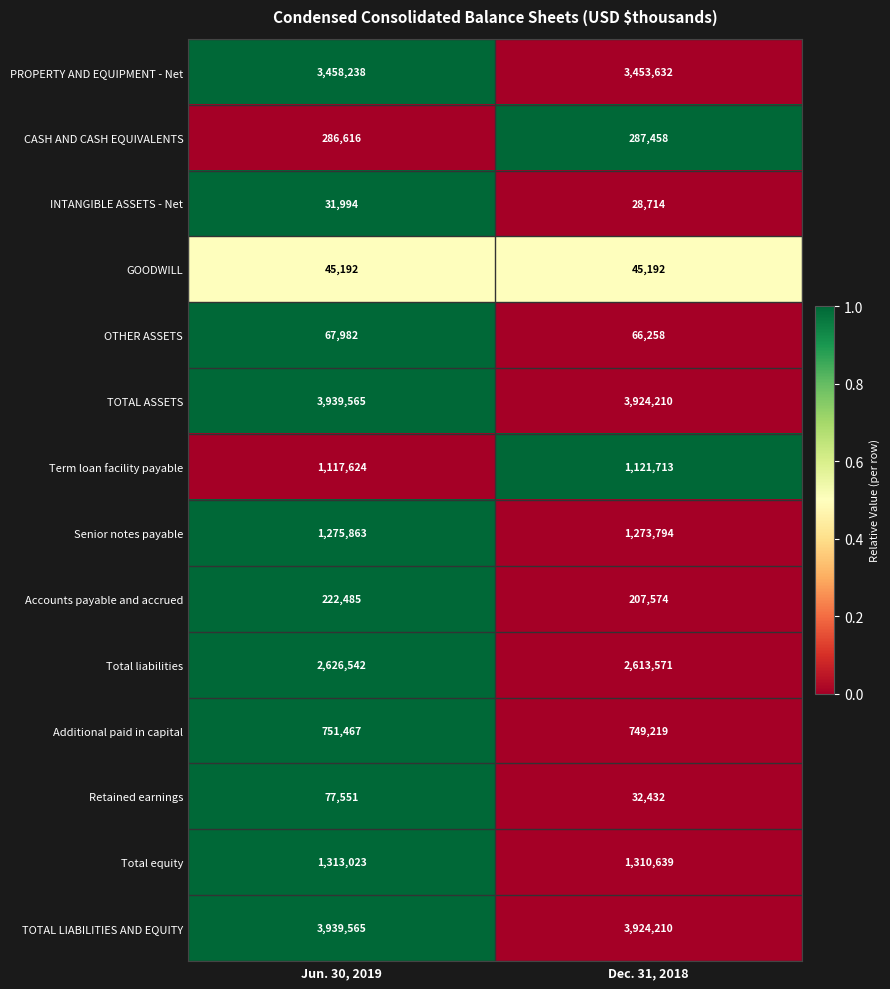

Between Jun. 30, 2019 and Dec. 31, 2018, which series saw the biggest shift?

Retained earnings